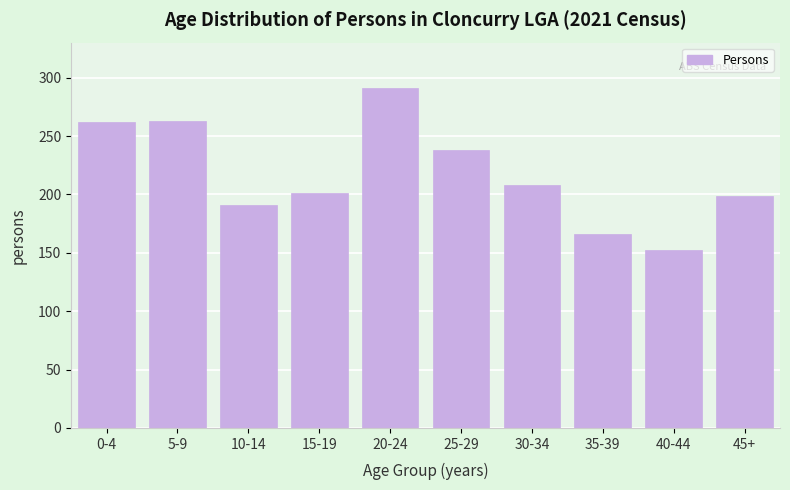

Which has a higher value, 35-39 or 20-24?

20-24